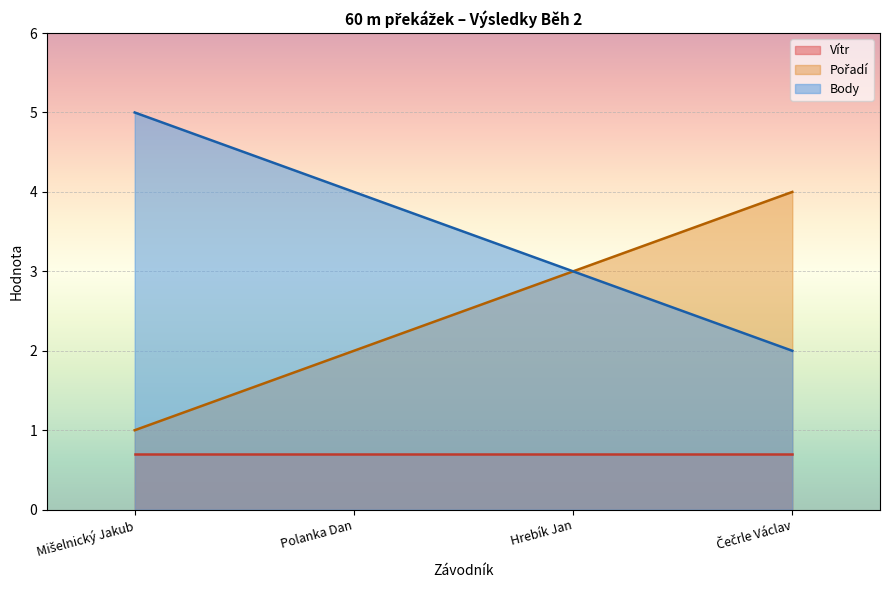

What is the minimum value for Body?

2.0